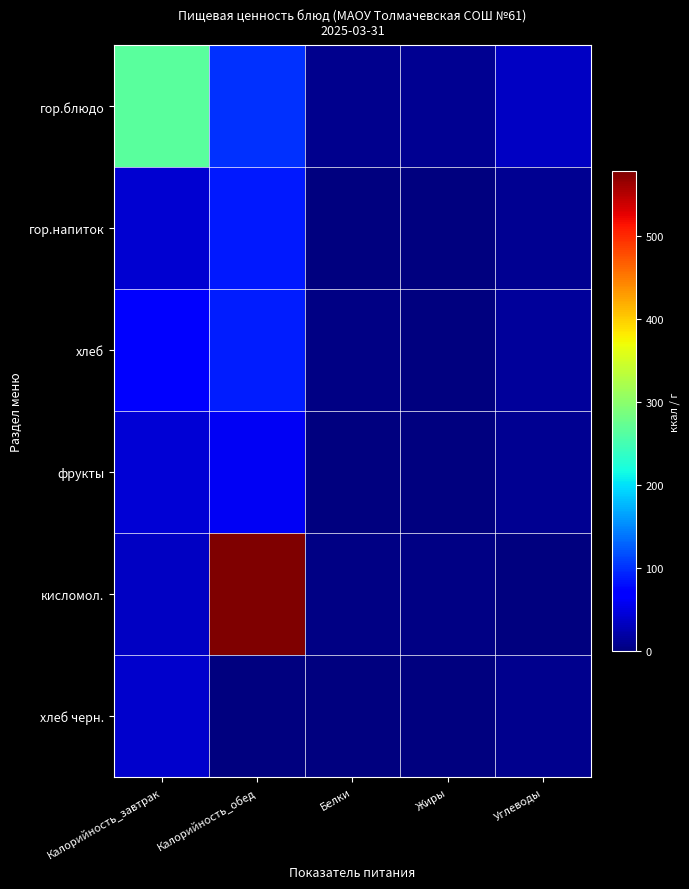

Rank the series by their maximum value, from highest to lowest.

кисломол., гор.блюдо, хлеб, гор.напиток, фрукты, хлеб черн.